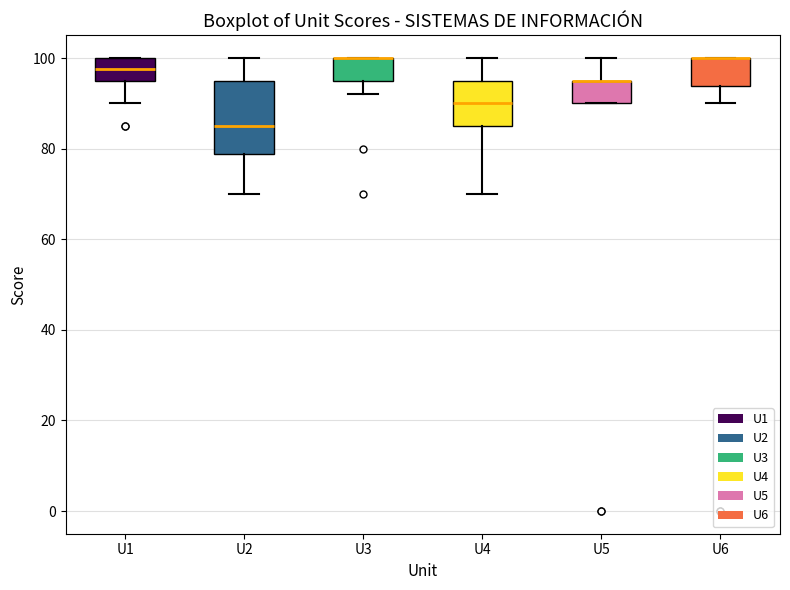

Comparing the boxes themselves (not the whiskers), which one is the tallest?

U2